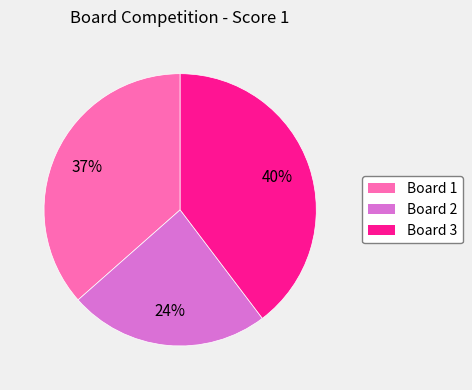

Combined, do Board 2 and Board 1 account for over 50%?

Yes